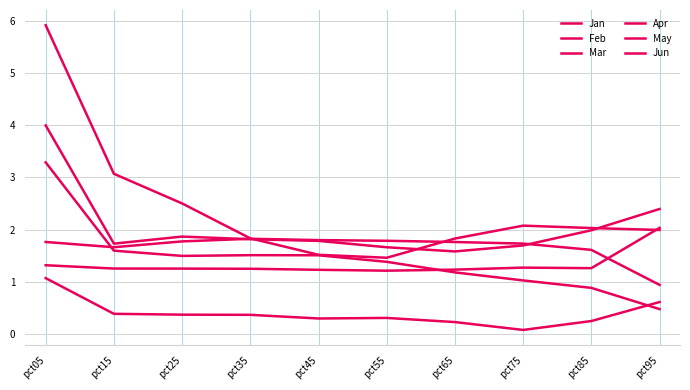

Does the chart have visible grid lines?

Yes